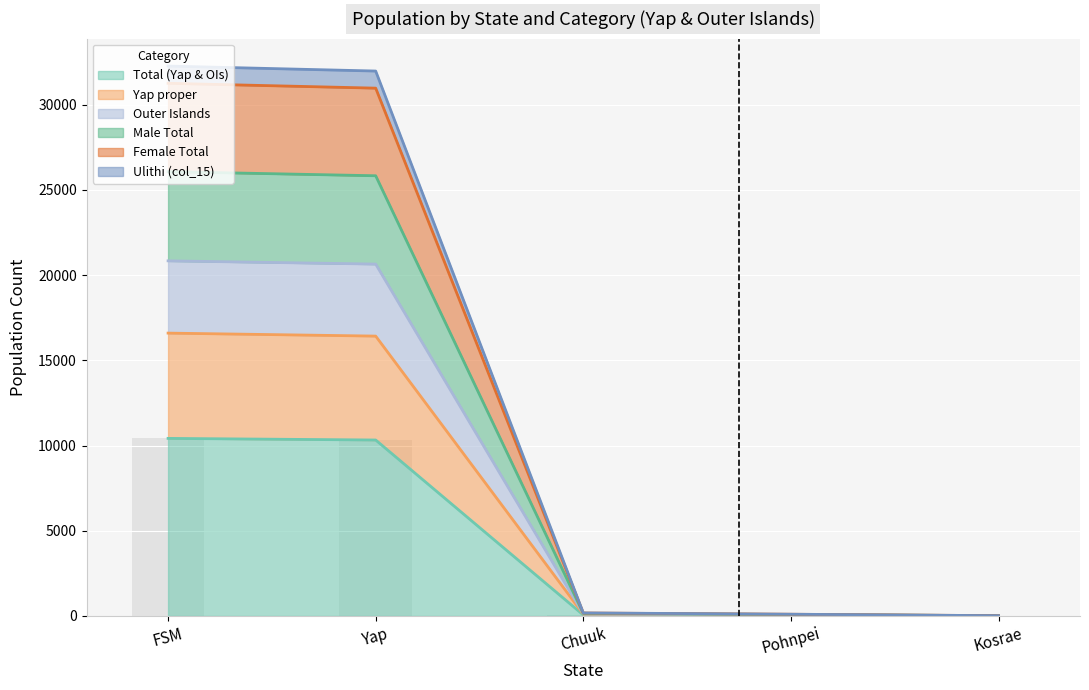

True or false: Female Total has a value of 10421 at FSM.

True